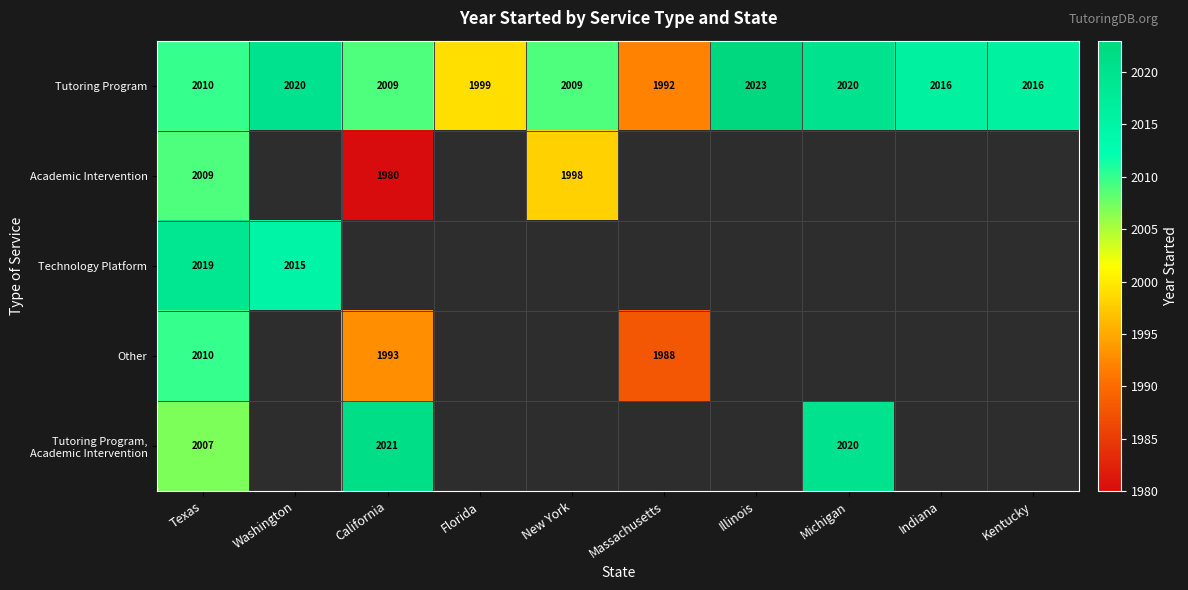

Which category has the highest value in the Tutoring Program series?

Illinois